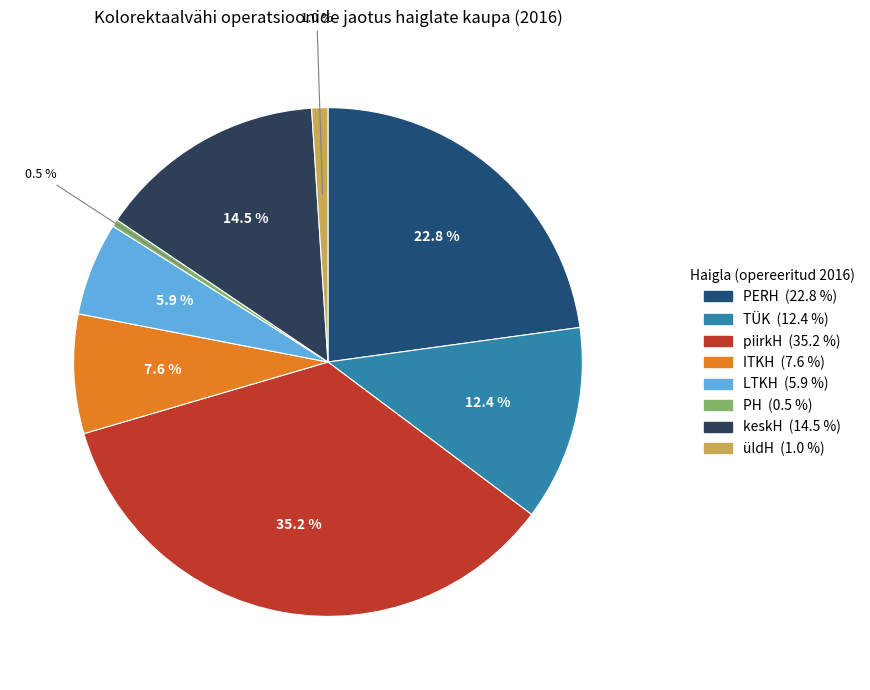

Which category has the smallest portion of the pie?

PH